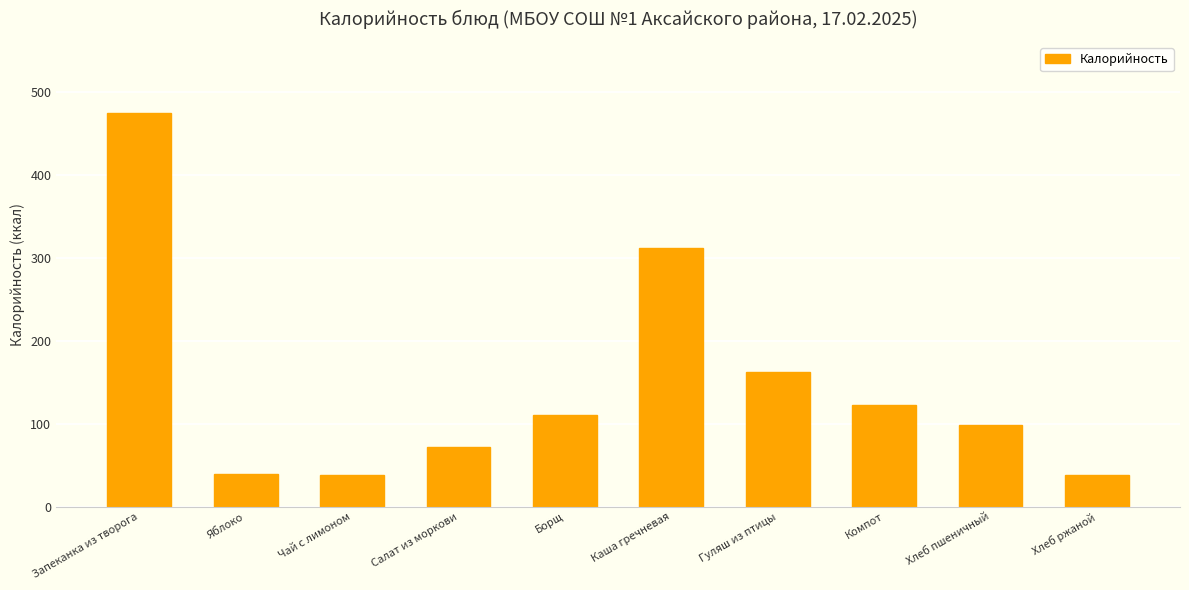

What is the label of the 7th bar from the right?

Салат из моркови